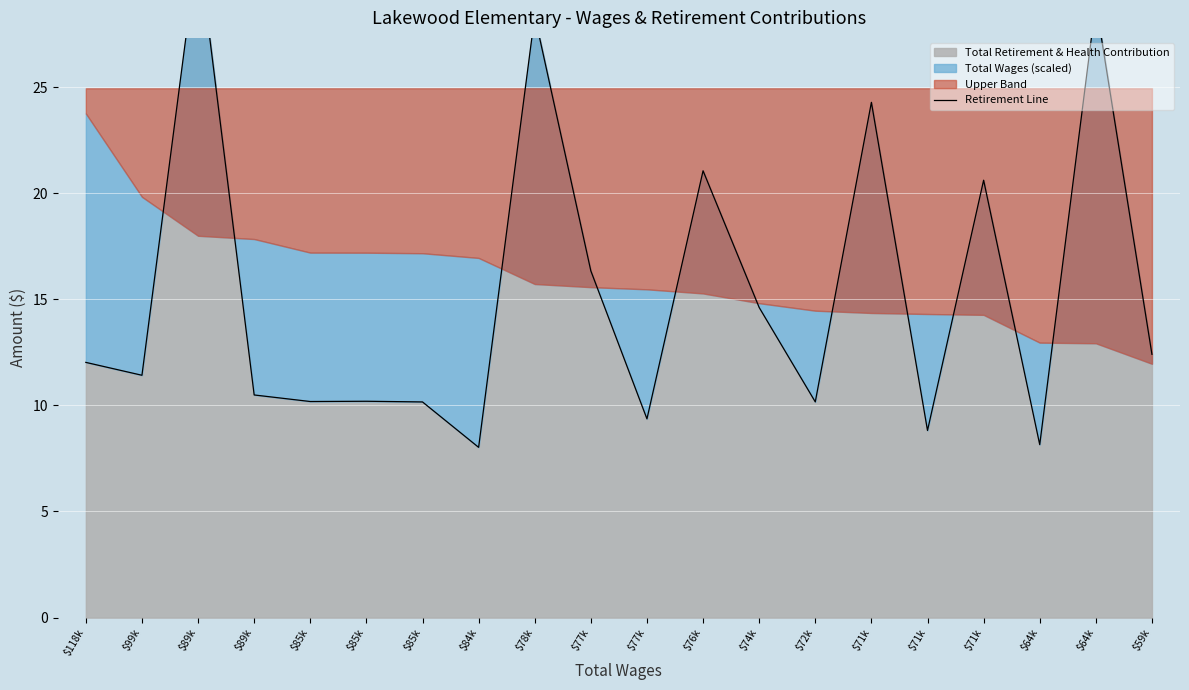

What is the label of the 15th point from the left?

$71k